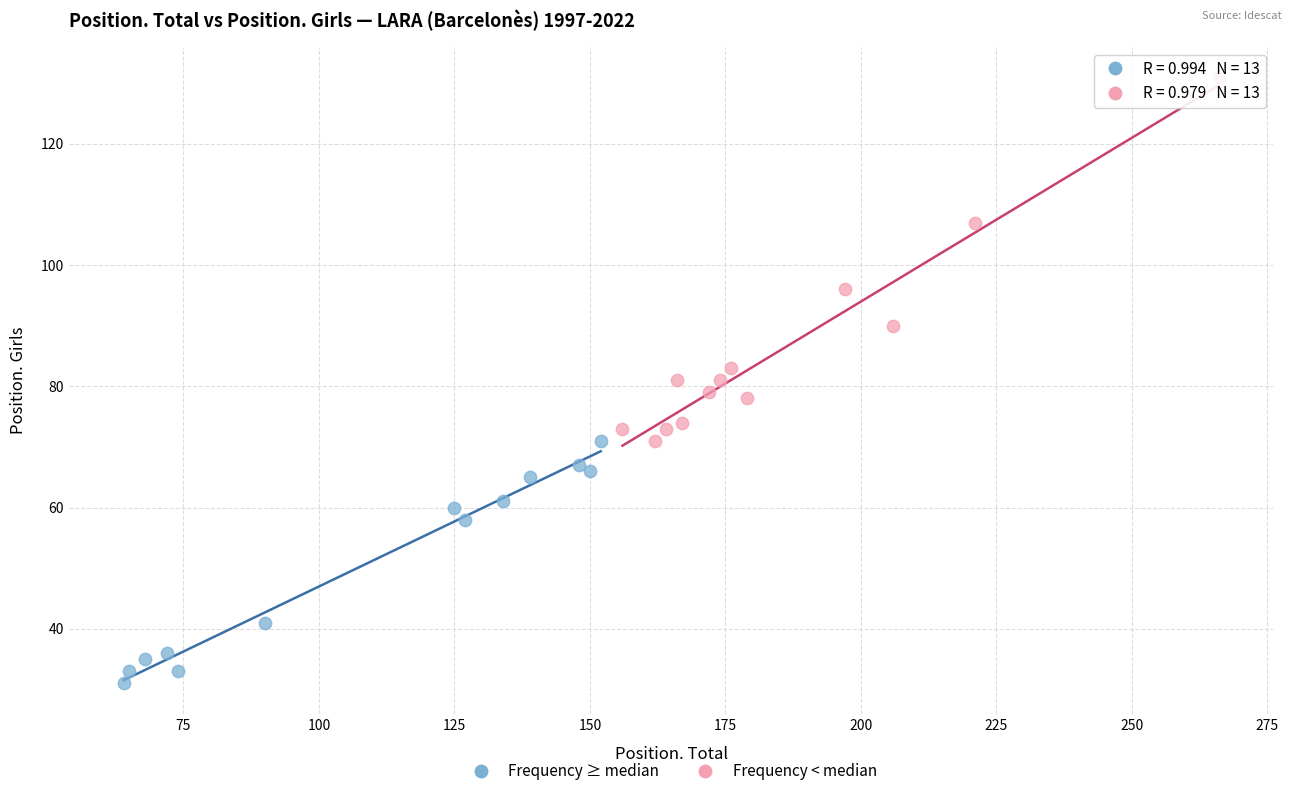

Which series has the largest Y range (max minus min)?

Frequency < median